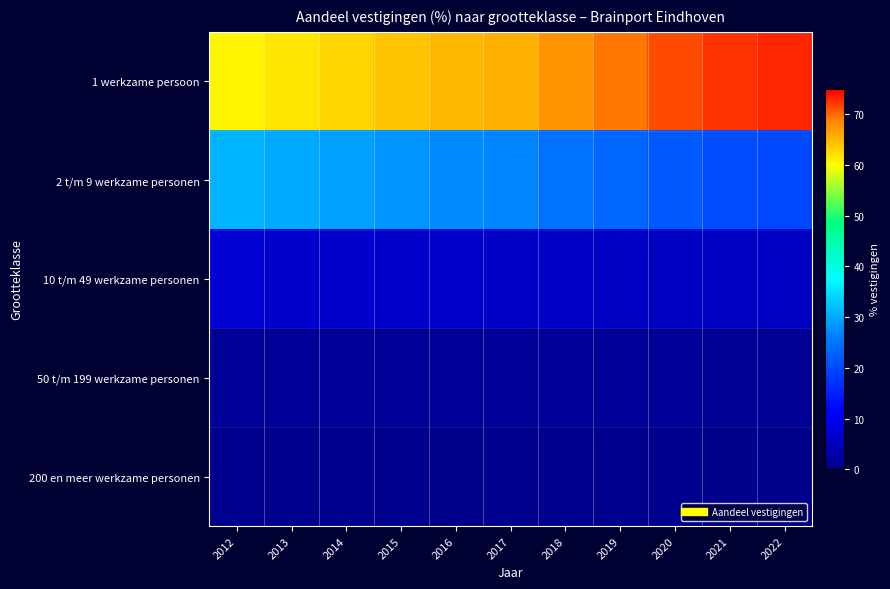

Reading right to left, list all the values displayed in this chart.

1 werkzame persoon: 2022=73.1	2021=72.5	2020=71.2	2019=69.4	2018=67.5	2017=65.6	2016=64.9	2015=64.0	2014=62.9	2013=61.8	2012=60.5
2 t/m 9 werkzame personen: 2022=19.8	2021=20.5	2020=21.8	2019=23.3	2018=24.9	2017=26.8	2016=27.4	2015=28.2	2014=29.1	2013=30.0	2012=30.9
10 t/m 49 werkzame personen: 2022=5.7	2021=5.6	2020=5.5	2019=5.8	2018=6.0	2017=6.1	2016=6.2	2015=6.3	2014=6.3	2013=6.5	2012=6.8
50 t/m 199 werkzame personen: 2022=1.1	2021=1.1	2020=1.2	2019=1.2	2018=1.3	2017=1.2	2016=1.2	2015=1.3	2014=1.3	2013=1.4	2012=1.4
200 en meer werkzame personen: 2022=0.3	2021=0.3	2020=0.3	2019=0.3	2018=0.3	2017=0.3	2016=0.3	2015=0.3	2014=0.3	2013=0.3	2012=0.3